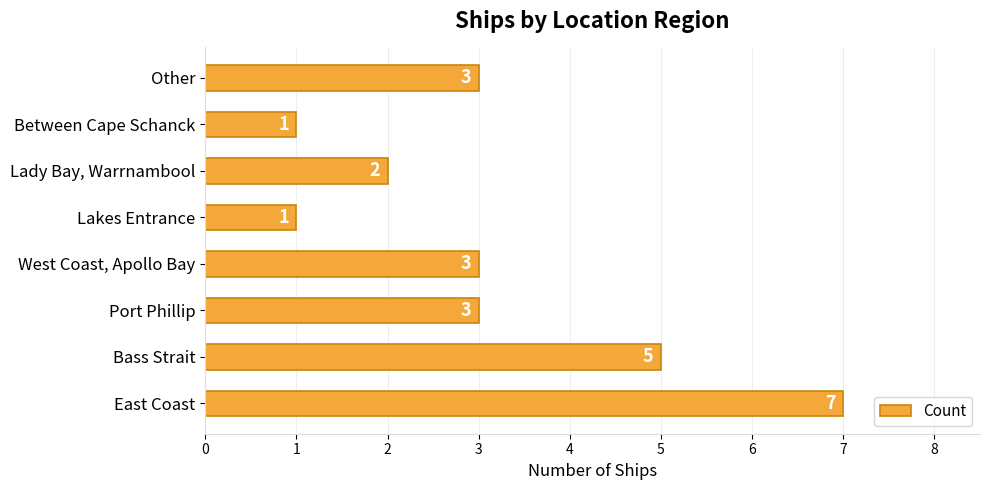

Approximately how many times larger is the value at East Coast compared to Other?

2.3